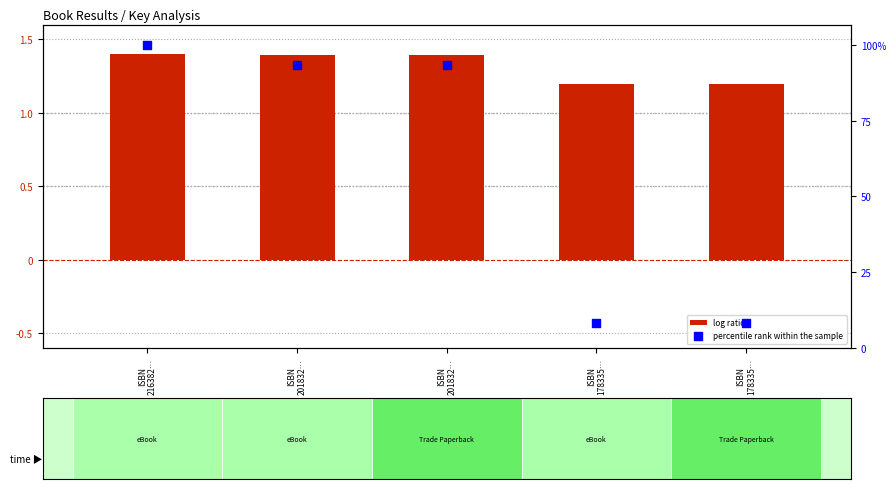

At how many categories does at least one series exceed 0?

5